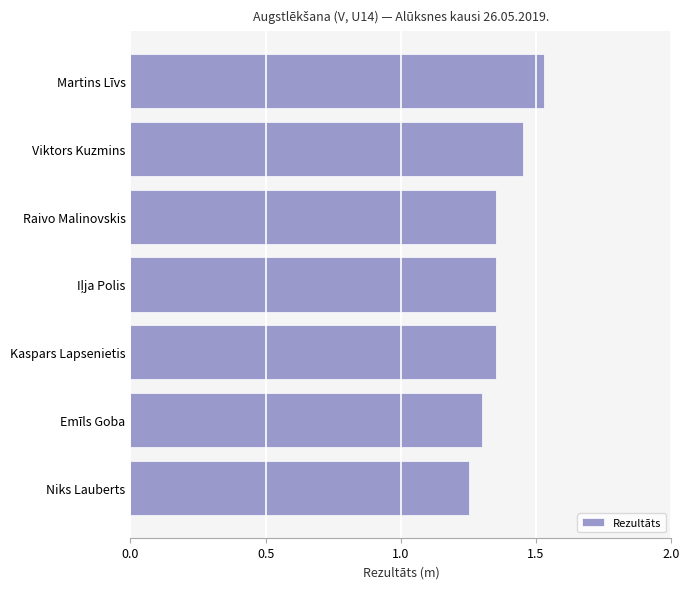

How many values are between 1 and 2?

7